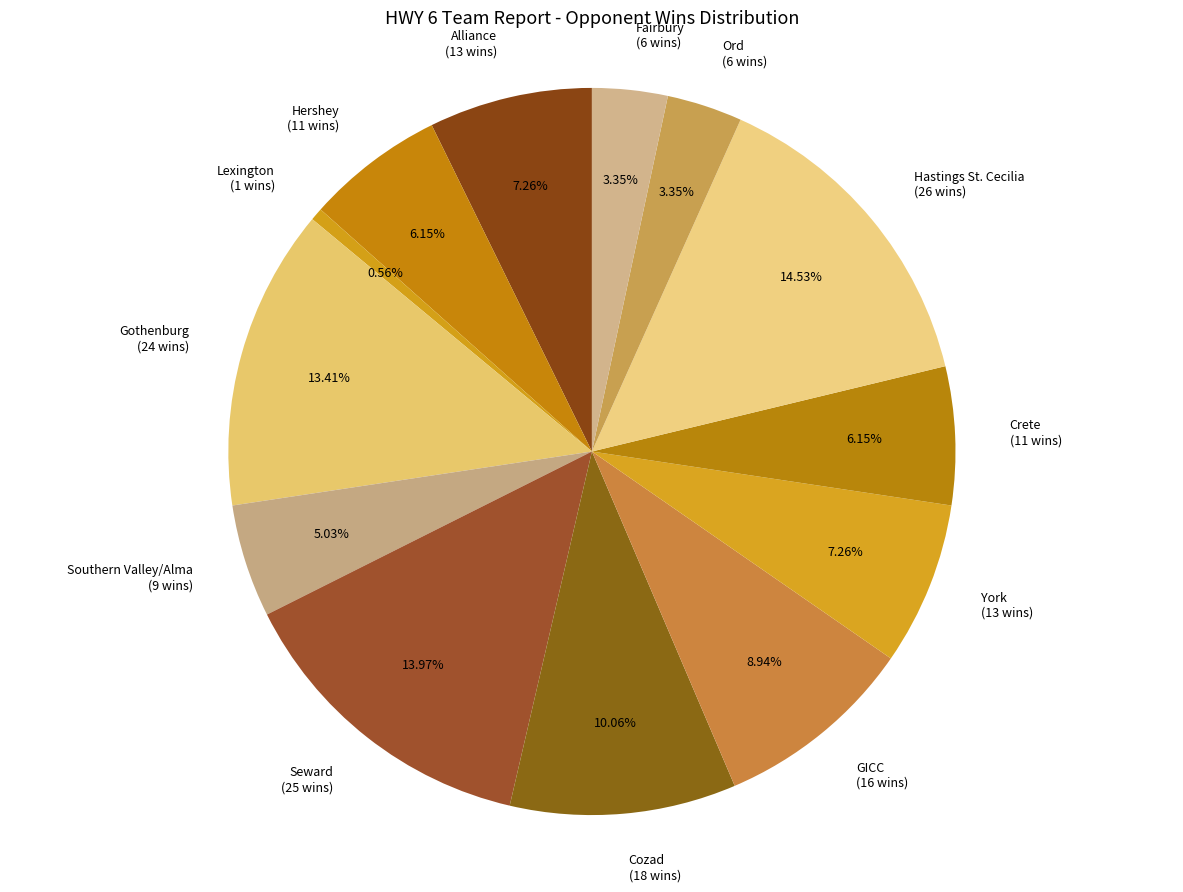

To the nearest percent, what portion does Ord represent?

3%